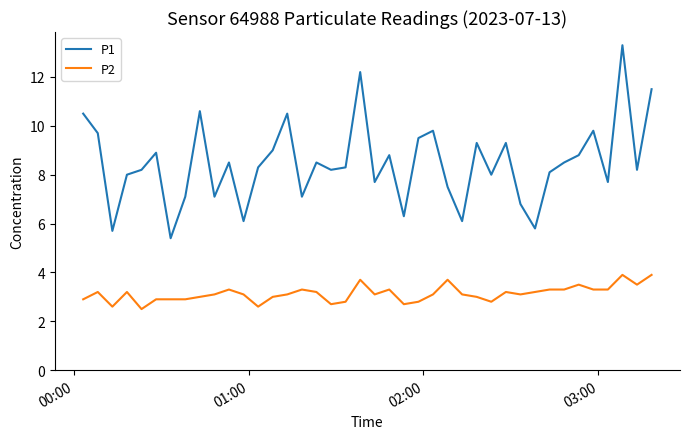

True or false: P1 and P2 intersect in this chart.

False